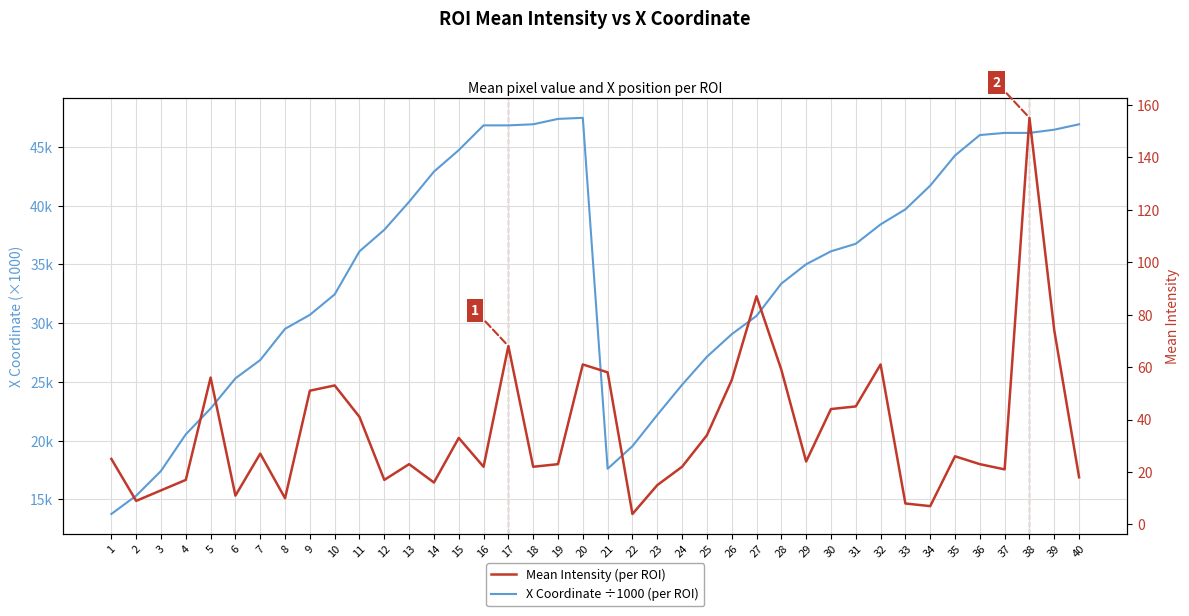

Rank the categories by X Coordinate (×1000) value from highest to lowest.

20, 19, 18, 40, 16, 17, 39, 37, 38, 36, 15, 35, 14, 34, 13, 33, 32, 12, 31, 11, 30, 29, 28, 10, 9, 27, 8, 26, 25, 7, 6, 24, 5, 23, 4, 22, 21, 3, 2, 1